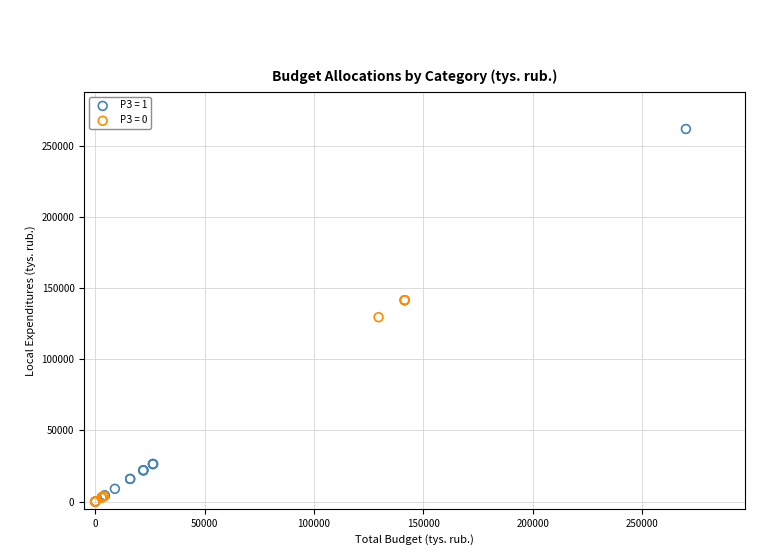

Which series contains the highest Y value?

РЗ = 1